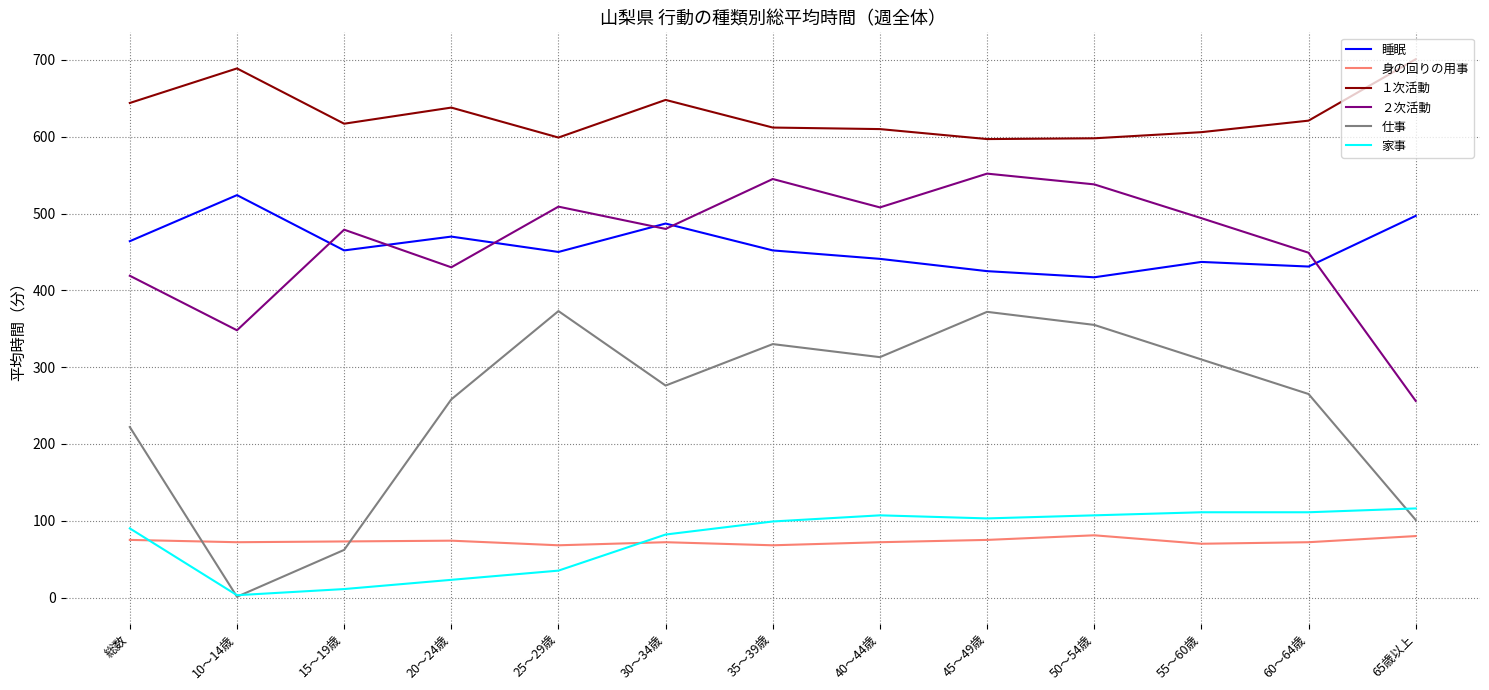

The 仕事 series shows 130 at 総数. True or false?

False